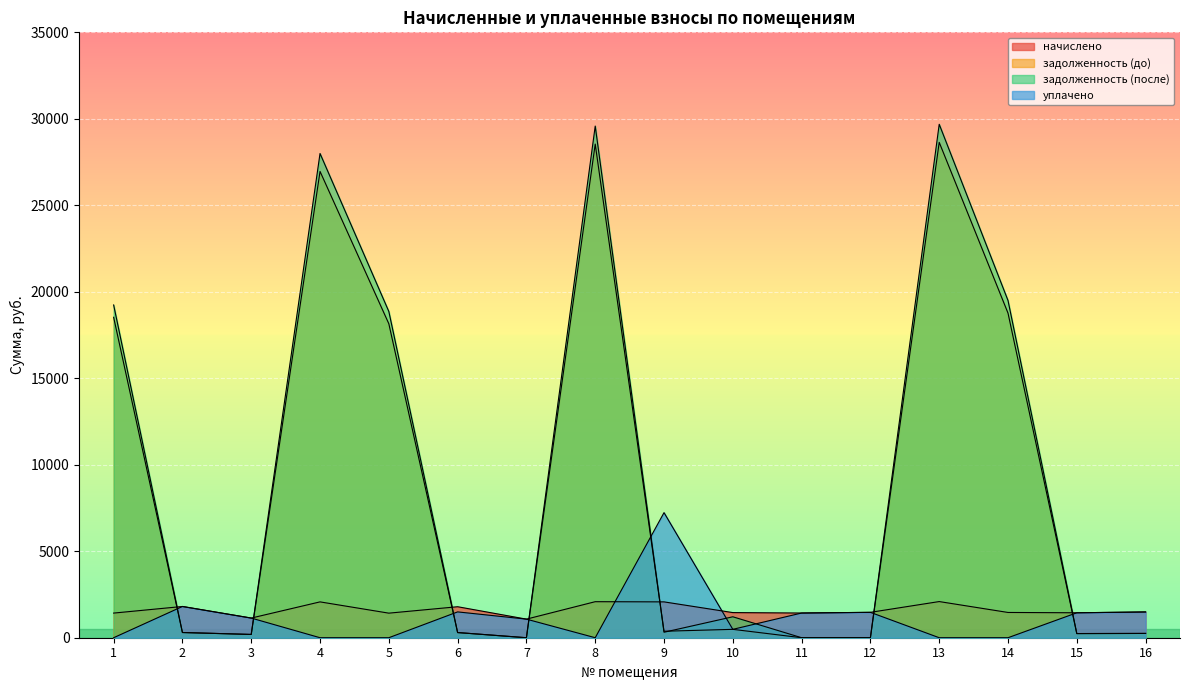

What is the average value of the задолженность (после) series?

9228.9